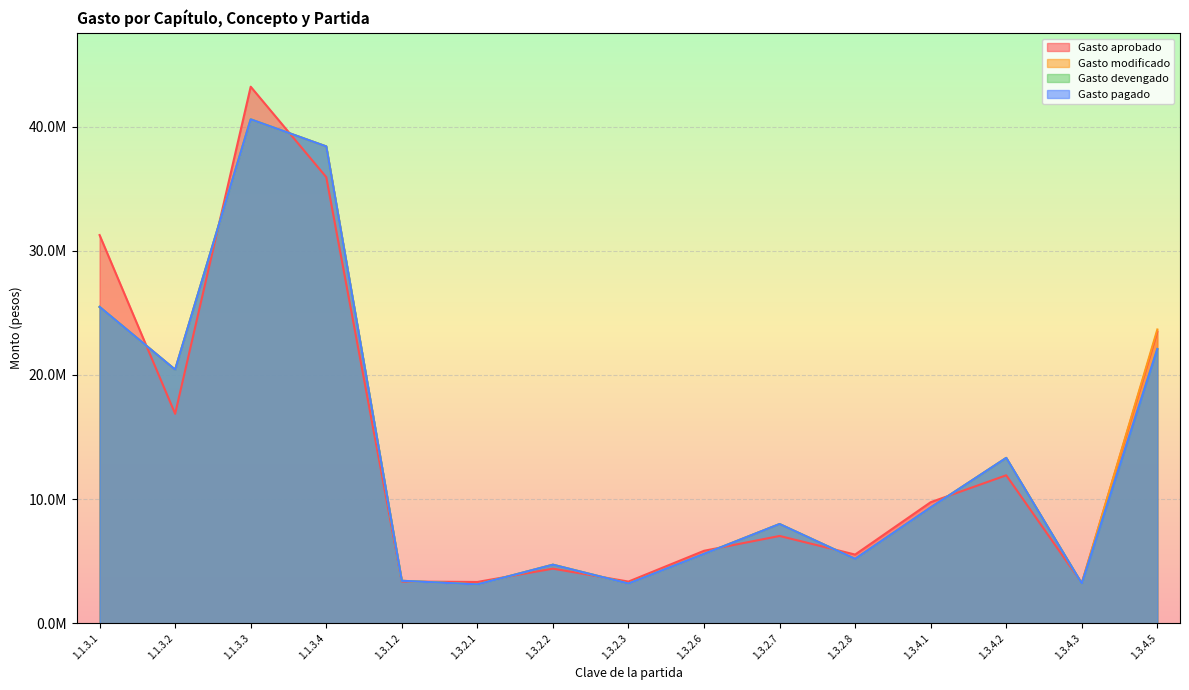

How many interior local valleys does the Gasto modificado series have?

5